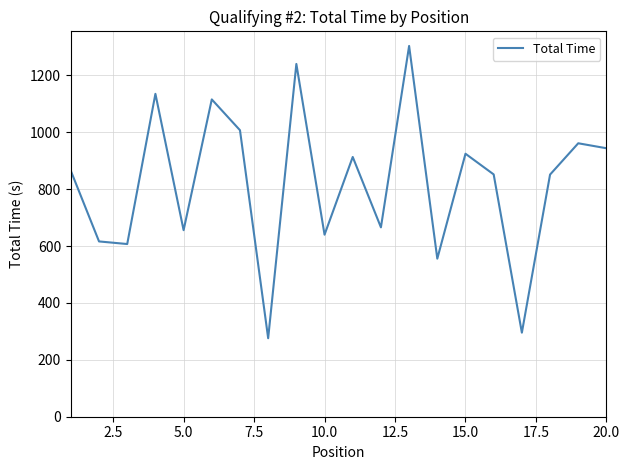

What is the difference between the maximum and minimum values?

1027.8